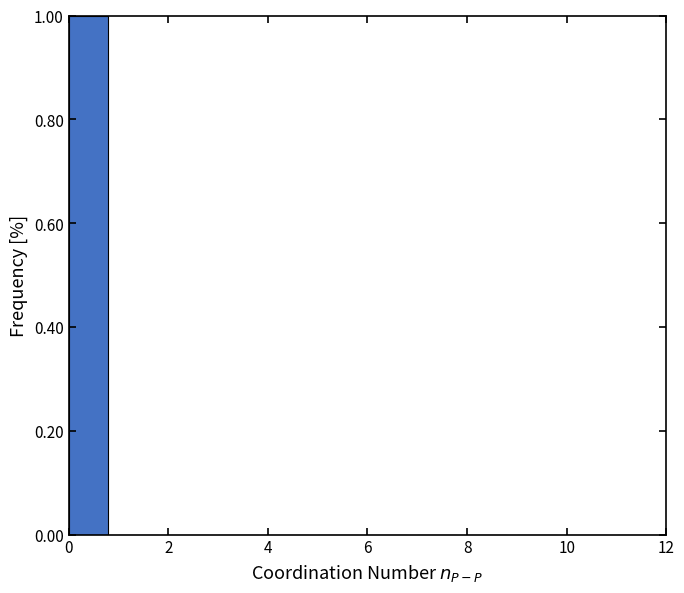

Reading left to right, transcribe this chart: for each bar, give the range it covers on the x-axis and its height. The values are not printed on the chart, so give them approximately, as read against the axis.

0 to 1: 1
1 to 2: 0
2 to 3: 0
3 to 4: 0
4 to 5: 0
5 to 6: 0
6 to 7: 0
7 to 8: 0
8 to 9: 0
9 to 10: 0
10 to 11: 0
11 to 12: 0